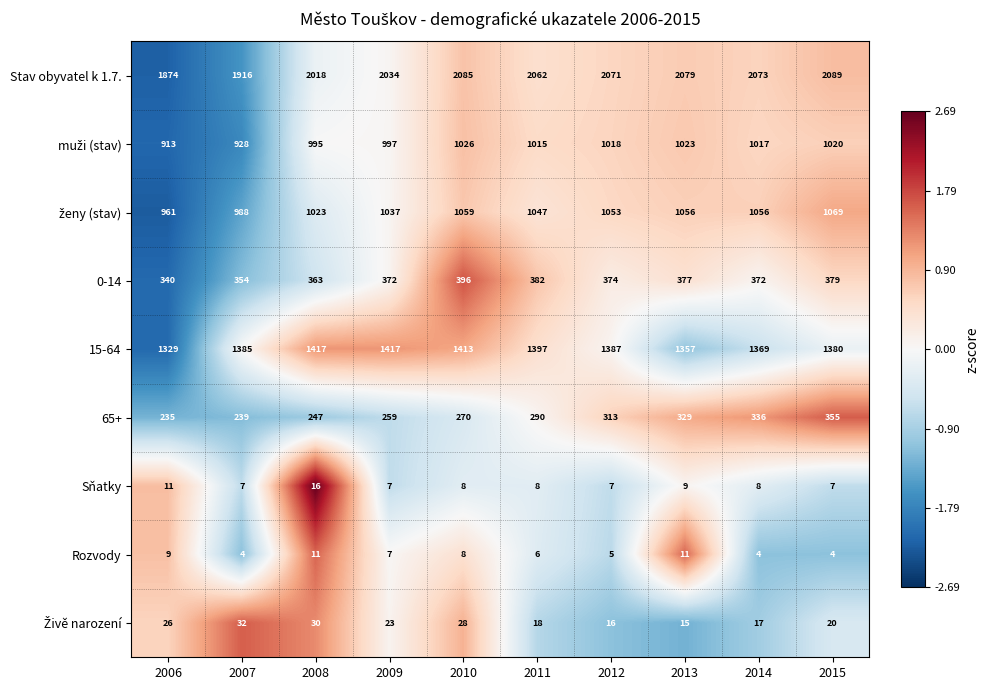

At which category does the chart reach its peak across all series?

2015